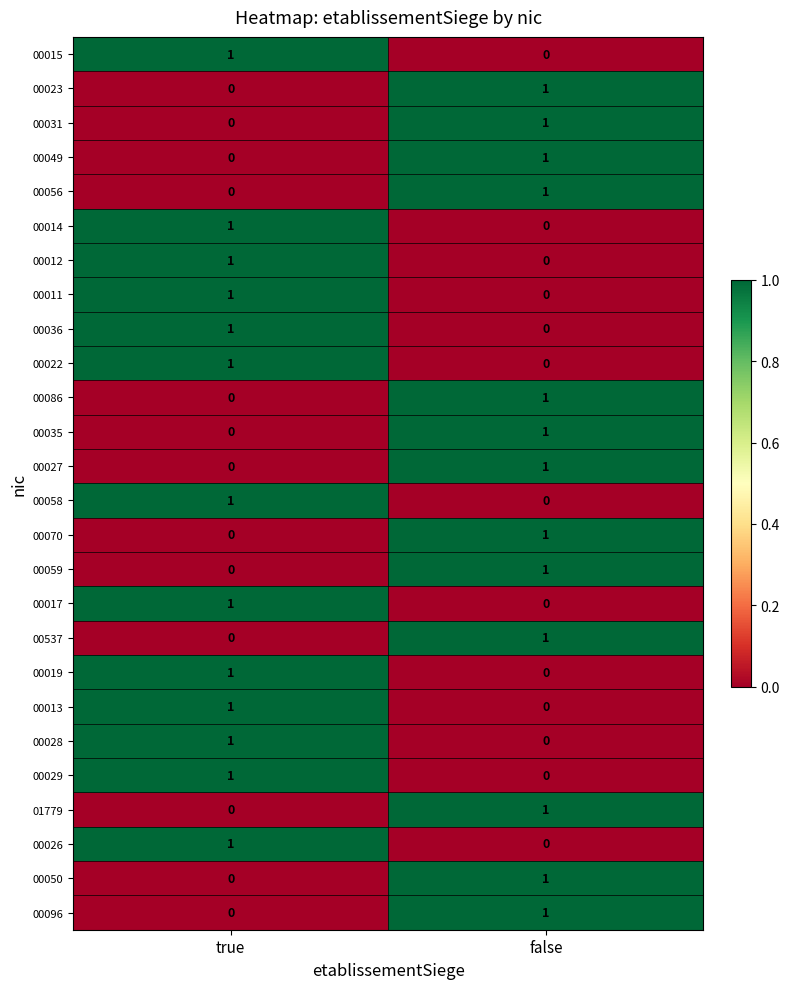

At which label is 00022 closest to 0?

false